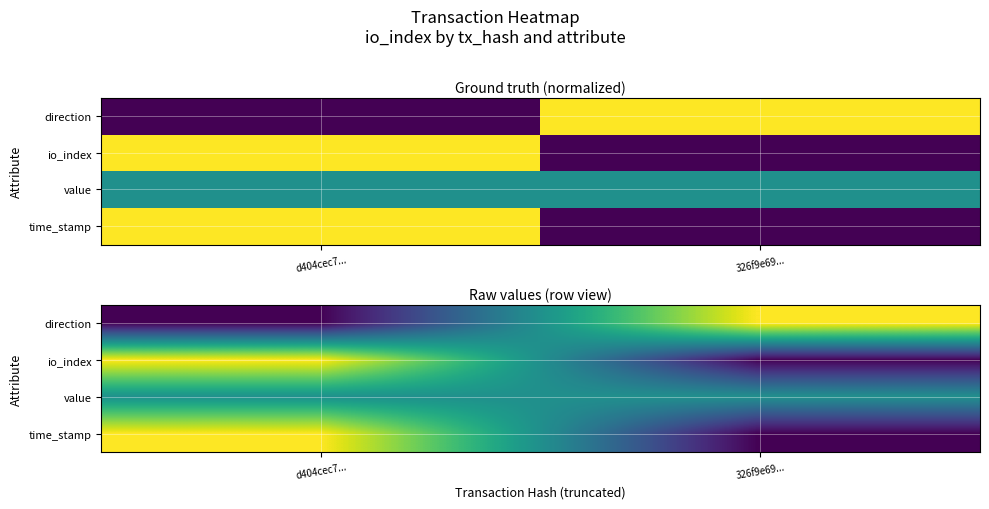

Which series has the largest total across all categories?

direction